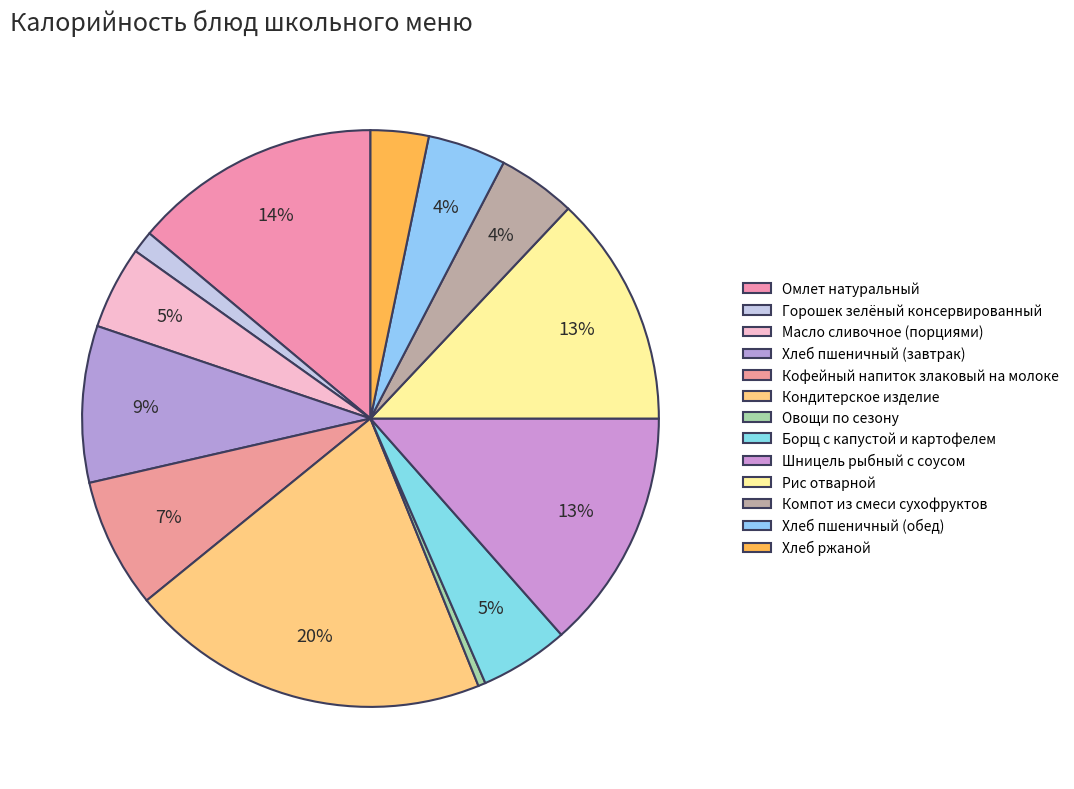

To the nearest percent, what is the average slice percentage?

8%